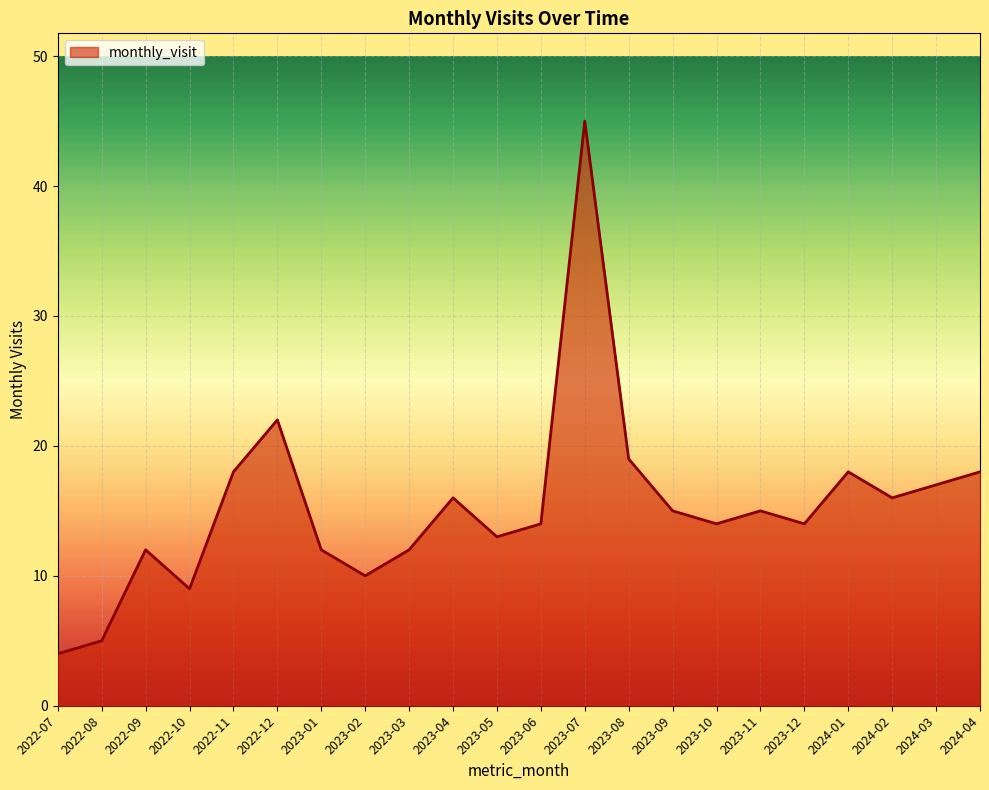

What is the sum of all values?

338